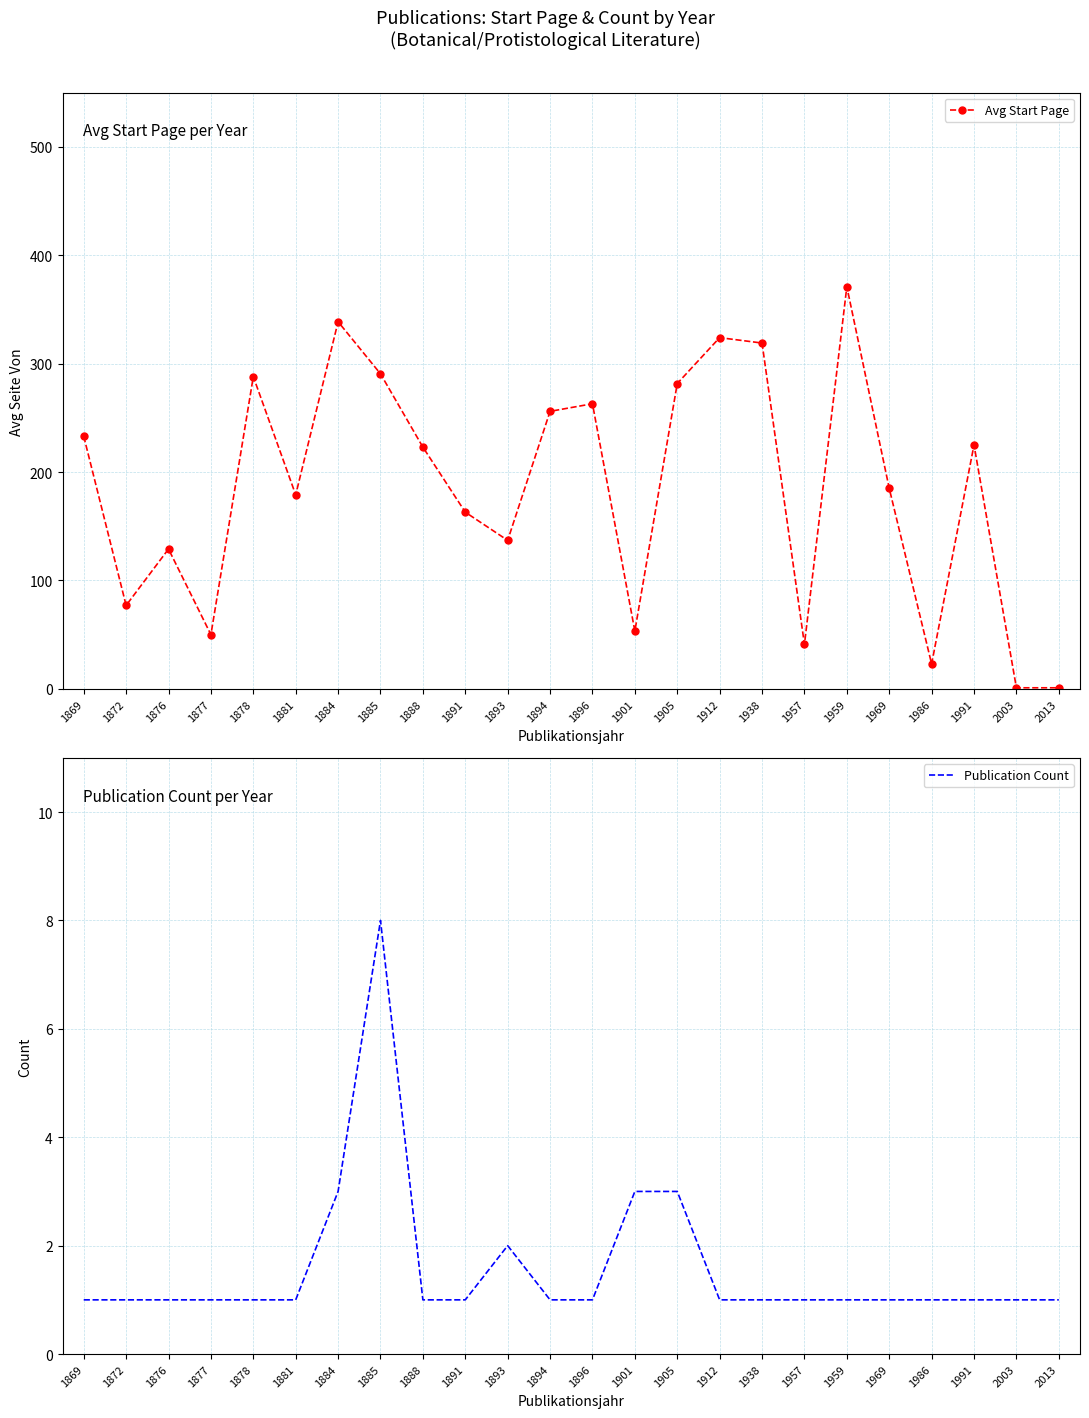

Reading left to right, list all the values displayed in this chart.

Avg Start Page: 1869=233.0	1872=77.0	1876=129.0	1877=50.0	1878=288.0	1881=179.0	1884=338.7	1885=290.6	1888=223.0	1891=163.0	1893=137.0	1894=256.0	1896=263.0	1901=53.3	1905=281.7	1912=324.0	1938=319.0	1957=41.0	1959=371.0	1969=185.0	1986=23.0	1991=225.0	2003=1.0	2013=1.0
Publication Count: 1869=1.0	1872=1.0	1876=1.0	1877=1.0	1878=1.0	1881=1.0	1884=3.0	1885=8.0	1888=1.0	1891=1.0	1893=2.0	1894=1.0	1896=1.0	1901=3.0	1905=3.0	1912=1.0	1938=1.0	1957=1.0	1959=1.0	1969=1.0	1986=1.0	1991=1.0	2003=1.0	2013=1.0